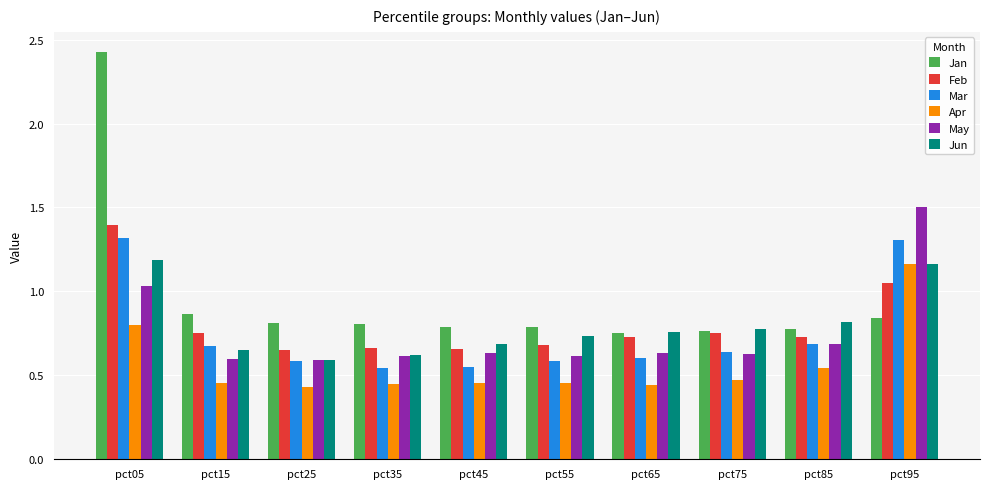

What is the sum of the Feb values at pct25 and pct65?

1.4